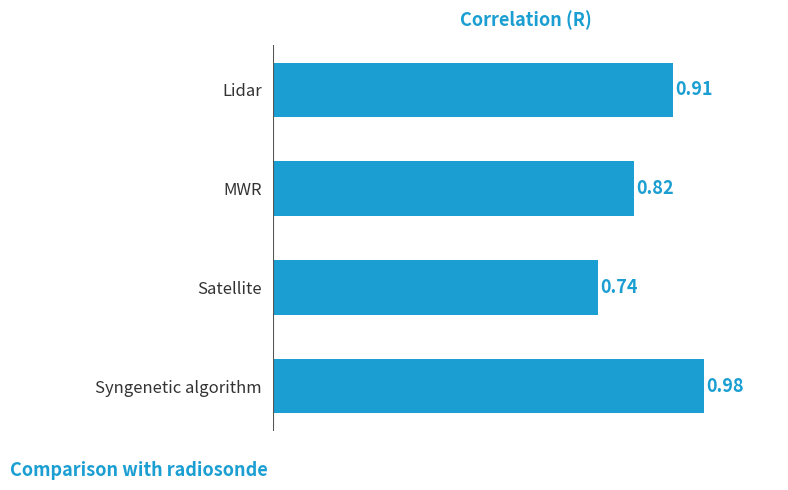

Which category has the lowest value across all series?

Satellite